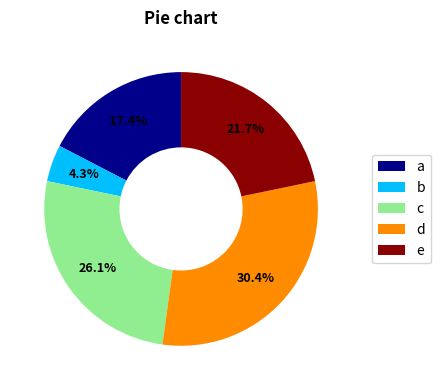

Rank the categories by value from highest to lowest.

d, c, e, a, b